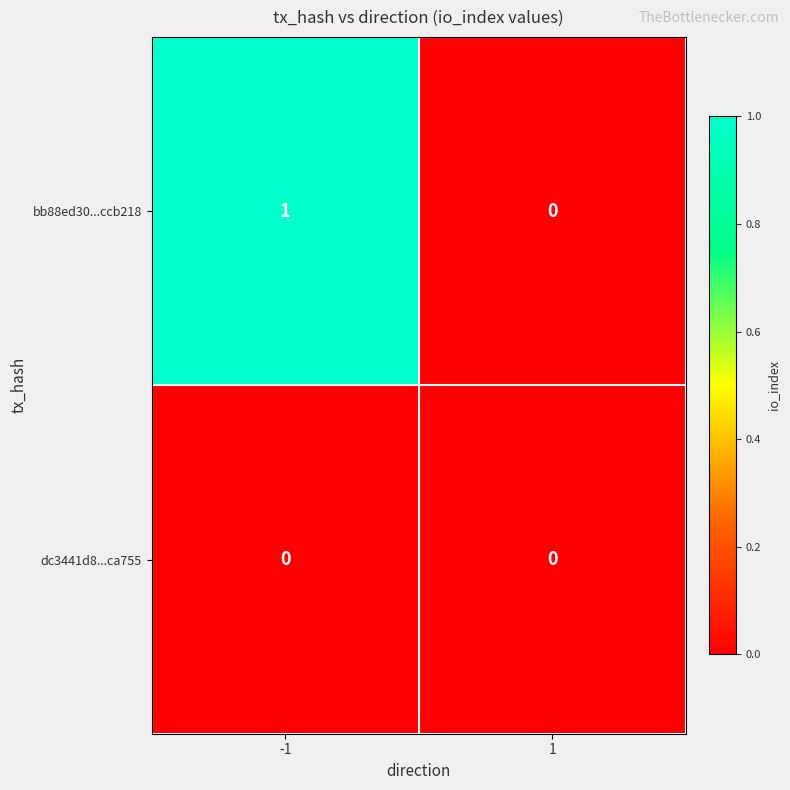

True or false: dc3441d8...ca755 has a value of 0 at -1.

True